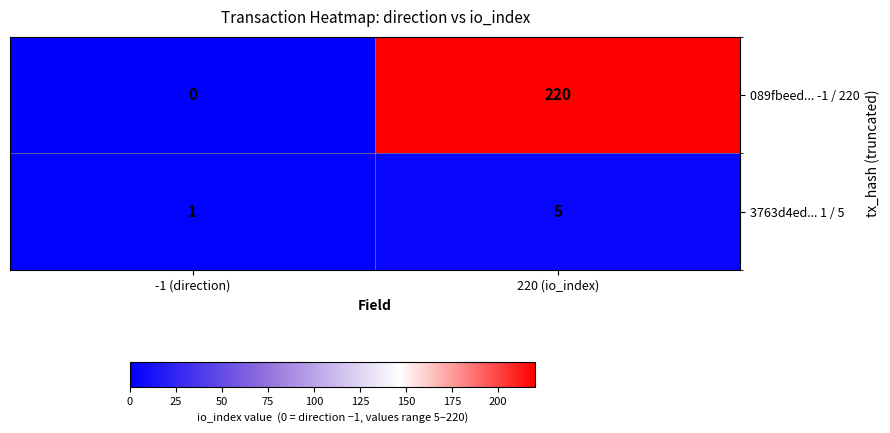

The 3763d4ed... 1 / 5 series shows 8 at 220 (io_index). True or false?

False